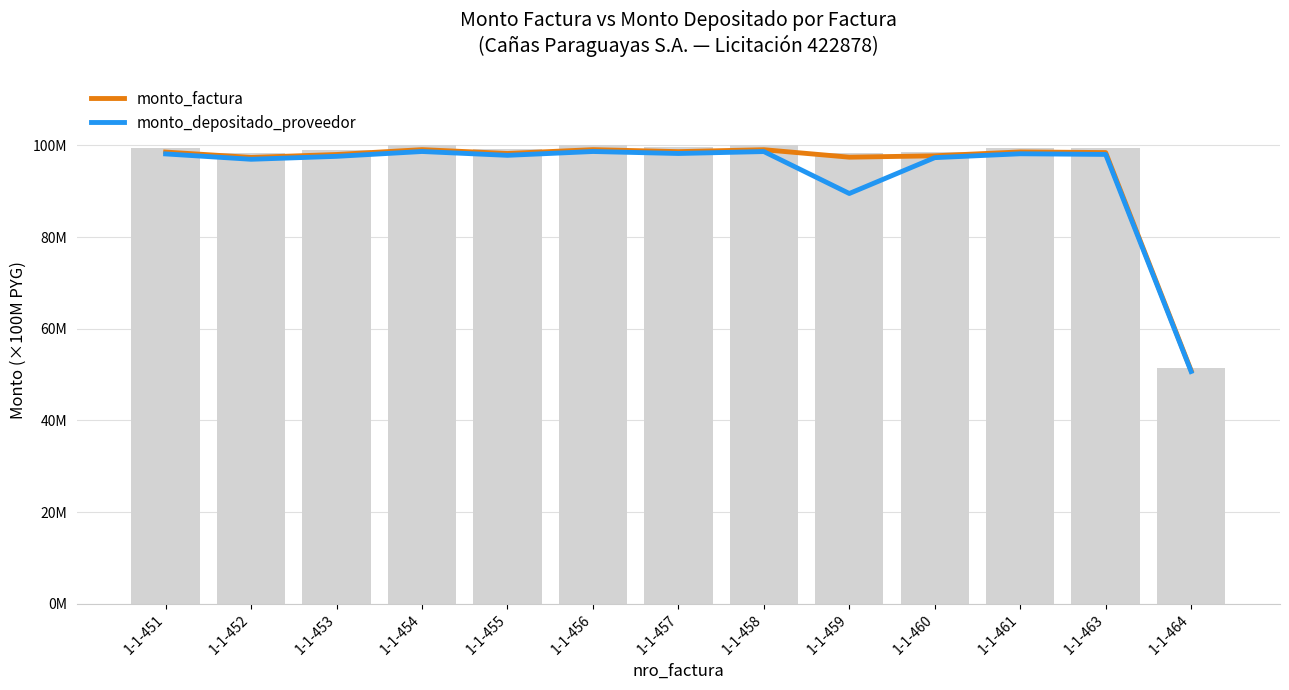

What is the total value across all series at 1-1-461?

2.0